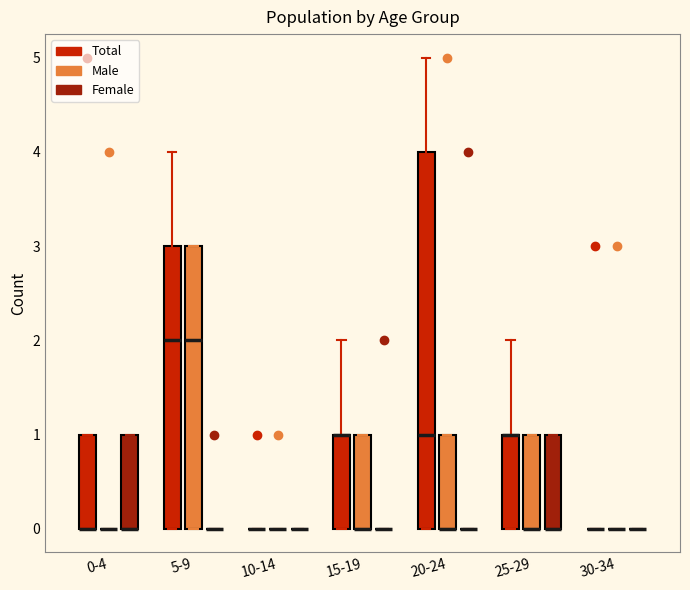

Reading left to right, read every box against the y-axis: the position of its median line, the range the box covers, and the ends of its whiskers. The values are not printed on the chart, so give them approximately, as read against the axis.

0-4 (Total): median 0 (drawn on the box's lower edge), box 0 to 1, whiskers 0 to 1
0-4 (Male): box collapsed to a line at 0, whiskers 0 to 0
0-4 (Female): median 0 (drawn on the box's lower edge), box 0 to 1, whiskers 0 to 1
5-9 (Total): median 2, box 0 to 3, whiskers 0 to 4
5-9 (Male): median 2, box 0 to 3, whiskers 0 to 3
5-9 (Female): box collapsed to a line at 0, whiskers 0 to 0
10-14 (Total): box collapsed to a line at 0, whiskers 0 to 0
10-14 (Male): box collapsed to a line at 0, whiskers 0 to 0
10-14 (Female): box collapsed to a line at 0, whiskers 0 to 0
15-19 (Total): median 1 (drawn on the box's upper edge), box 0 to 1, whiskers 0 to 2
15-19 (Male): median 0 (drawn on the box's lower edge), box 0 to 1, whiskers 0 to 1
15-19 (Female): box collapsed to a line at 0, whiskers 0 to 0
20-24 (Total): median 1, box 0 to 4, whiskers 0 to 5
20-24 (Male): median 0 (drawn on the box's lower edge), box 0 to 1, whiskers 0 to 1
20-24 (Female): box collapsed to a line at 0, whiskers 0 to 0
25-29 (Total): median 1 (drawn on the box's upper edge), box 0 to 1, whiskers 0 to 2
25-29 (Male): median 0 (drawn on the box's lower edge), box 0 to 1, whiskers 0 to 1
25-29 (Female): median 0 (drawn on the box's lower edge), box 0 to 1, whiskers 0 to 1
30-34 (Total): box collapsed to a line at 0, whiskers 0 to 0
30-34 (Male): box collapsed to a line at 0, whiskers 0 to 0
30-34 (Female): box collapsed to a line at 0, whiskers 0 to 0